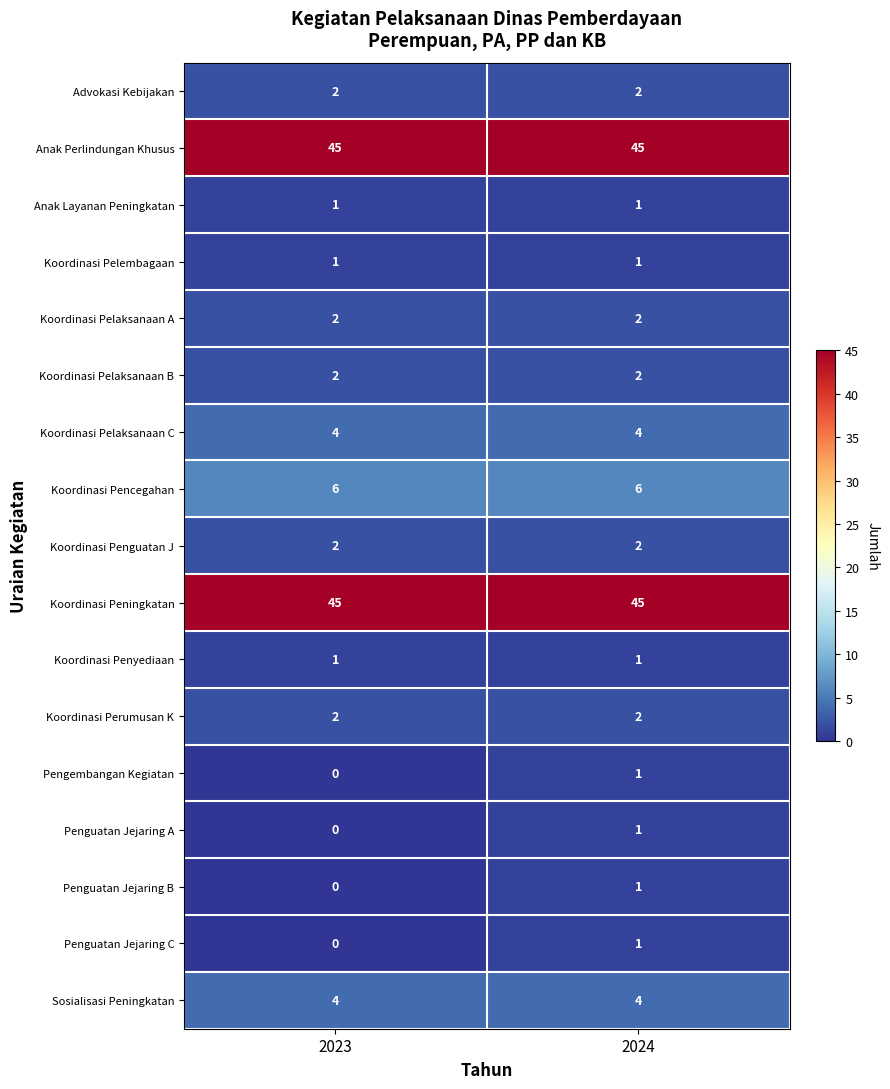

What is the total value across all series at 2024?

121